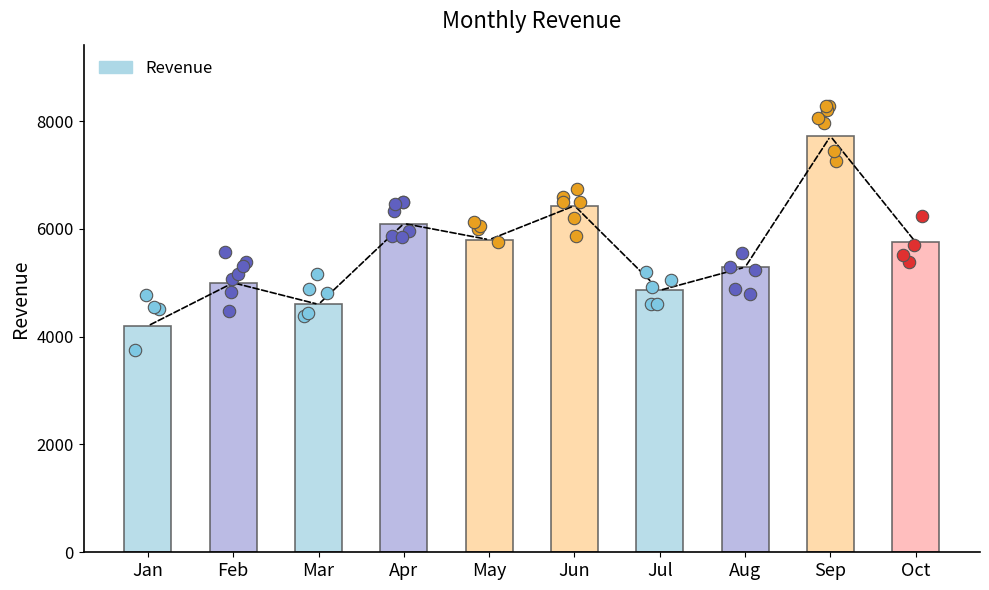

Approximately how many times larger is the value at Feb compared to May?

0.9